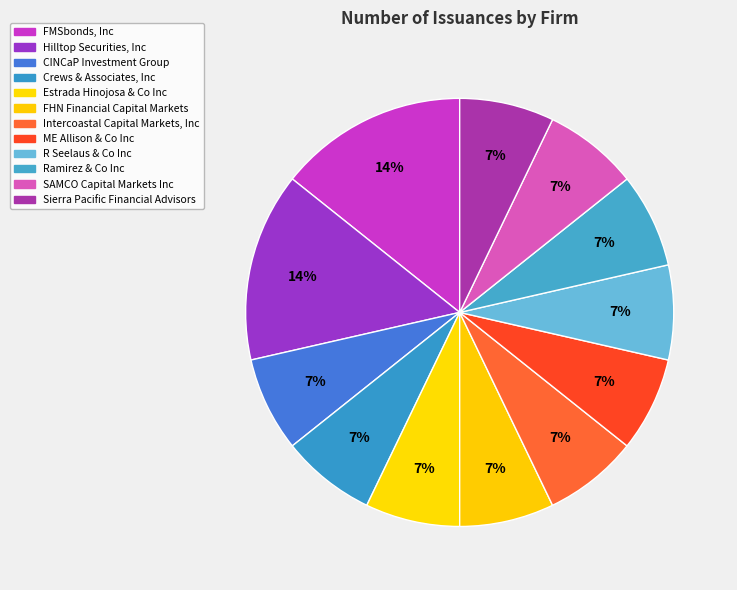

How many slices are in this pie chart?

12